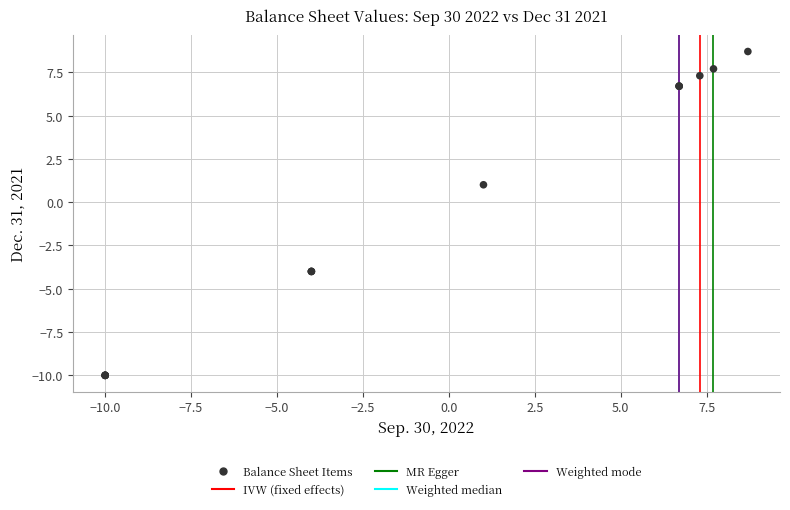

What Y value in the scatter plot is closest to 0?

1.0